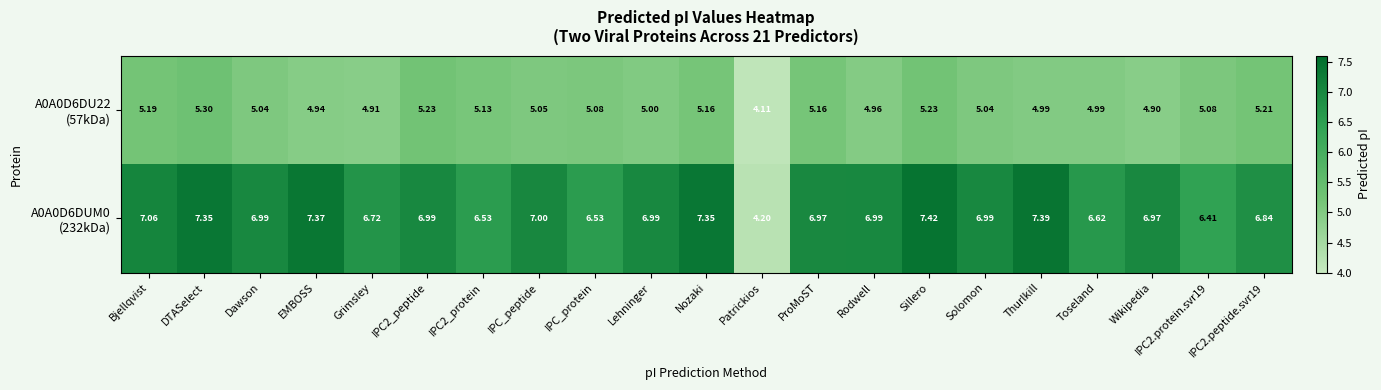

Which label corresponds to the largest value in the chart?

Sillero